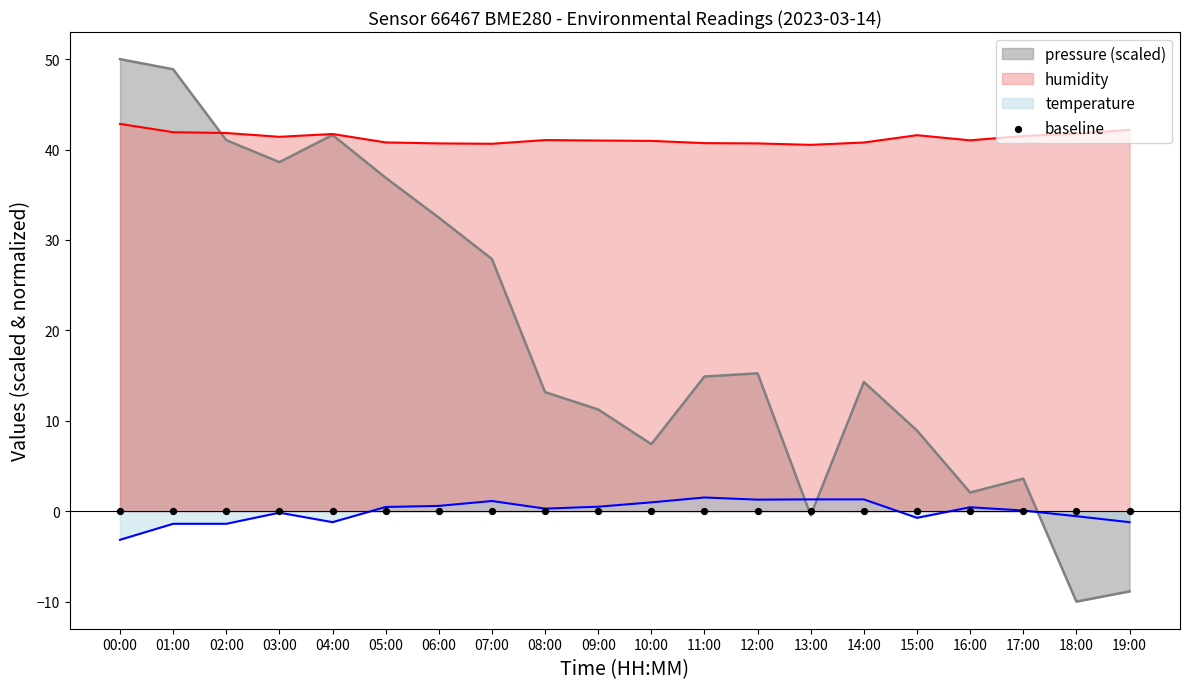

What is the total value across all series at 12:00?

57.2